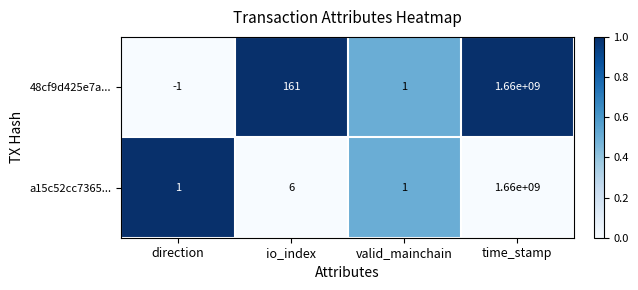

Reading left to right, transcribe all the data shown in this chart.

48cf9d425e7a...: -1	161	1	1660000000
a15c52cc7365...: 1	6	1	1660000000